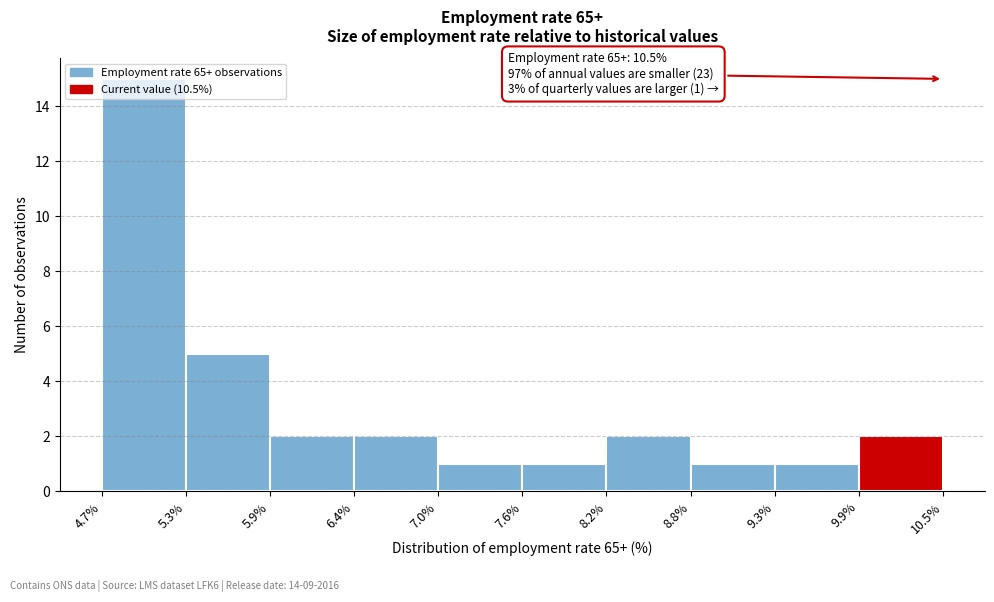

Over which range of the x-axis is the bar tallest?

4.7% to 5.3%